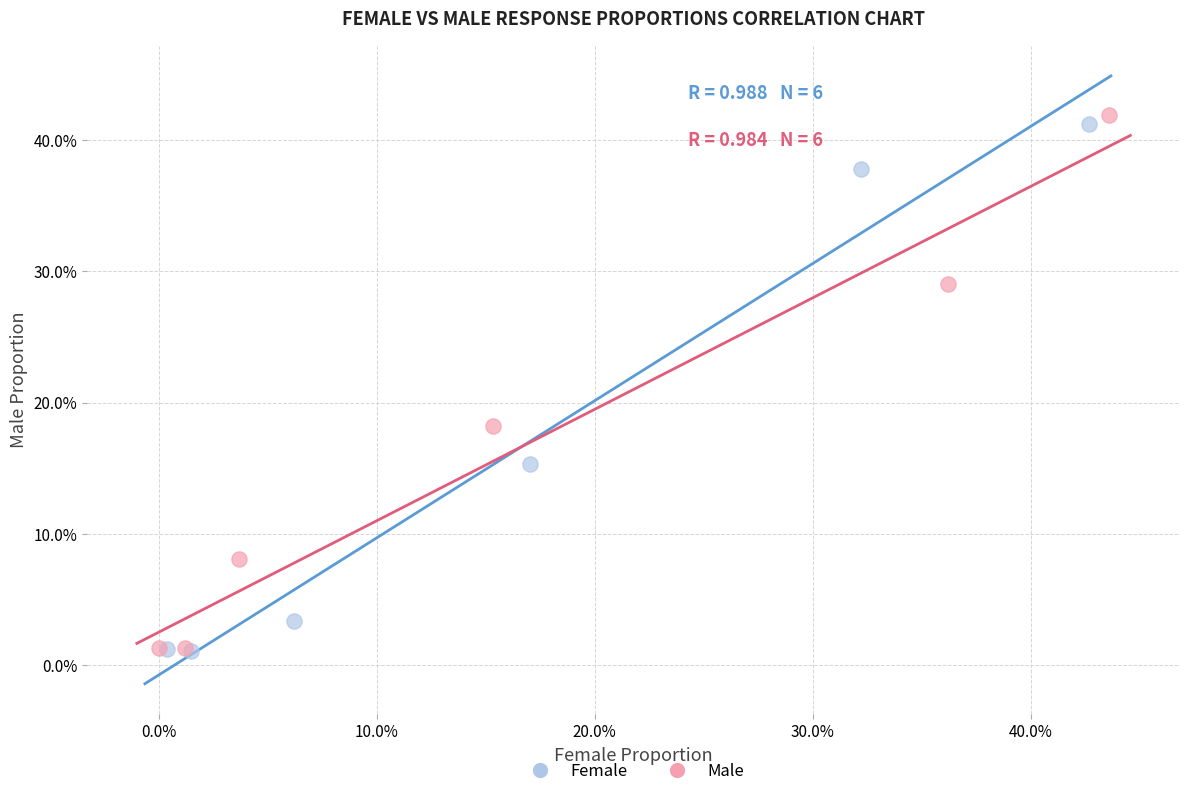

What are all the series names shown in the legend?

Female, Male